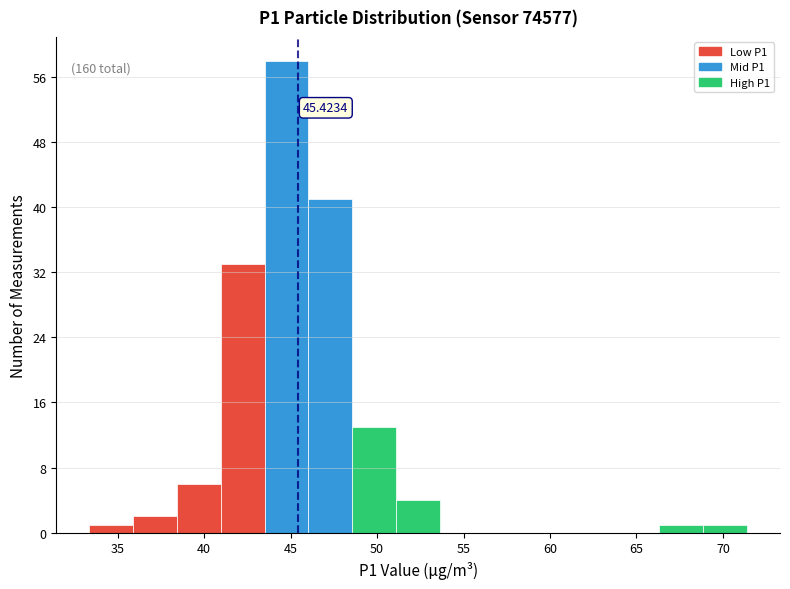

Which range on the x-axis has the tallest bar?

43.5 to 46.0